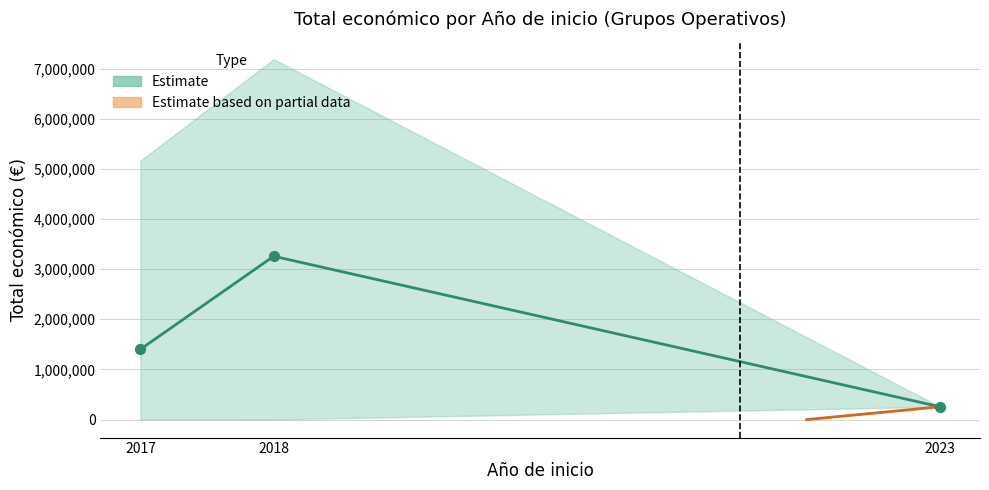

What is the ratio of the value at 2017 to the value at 2023?

5.5